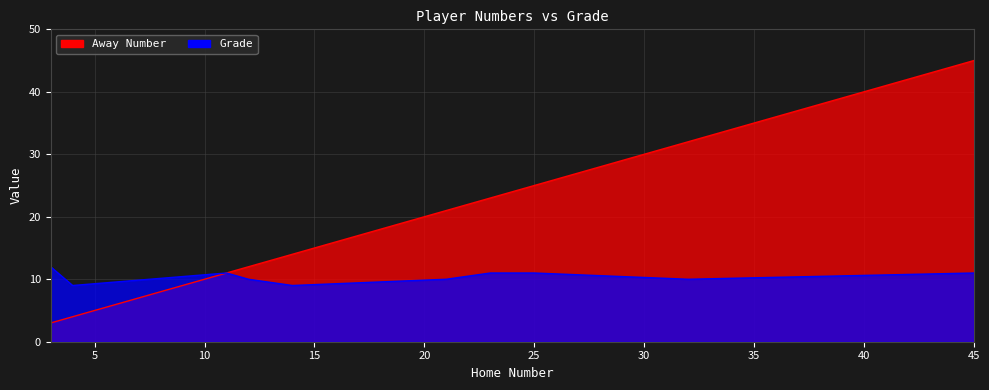

True or false: Grade has more than 0 points higher than both neighbors.

True